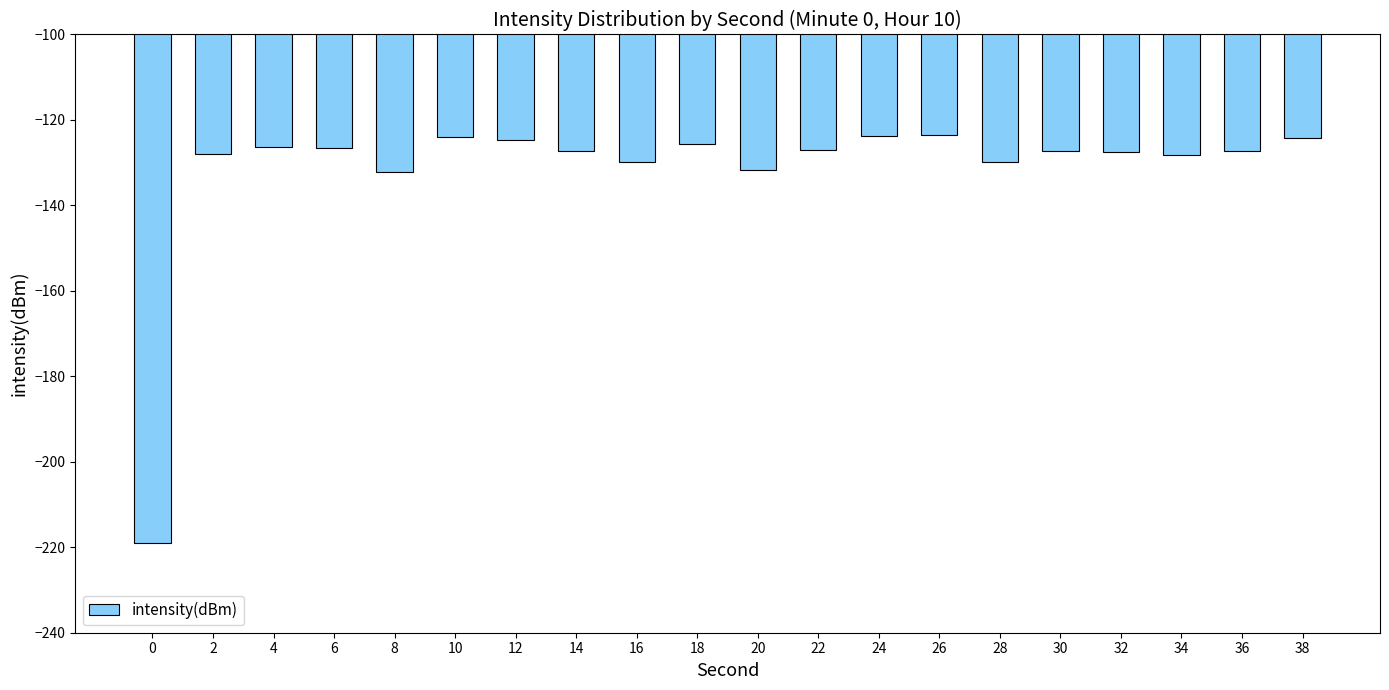

What is the sum of the values at 16 and 14?

-257.1